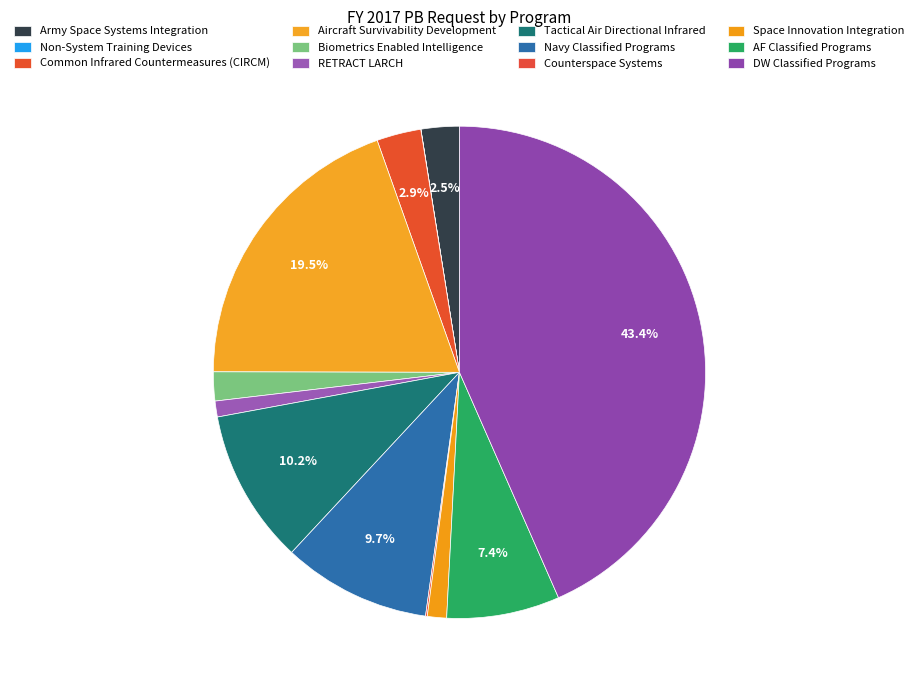

To the nearest percent, what is the average slice percentage?

8%